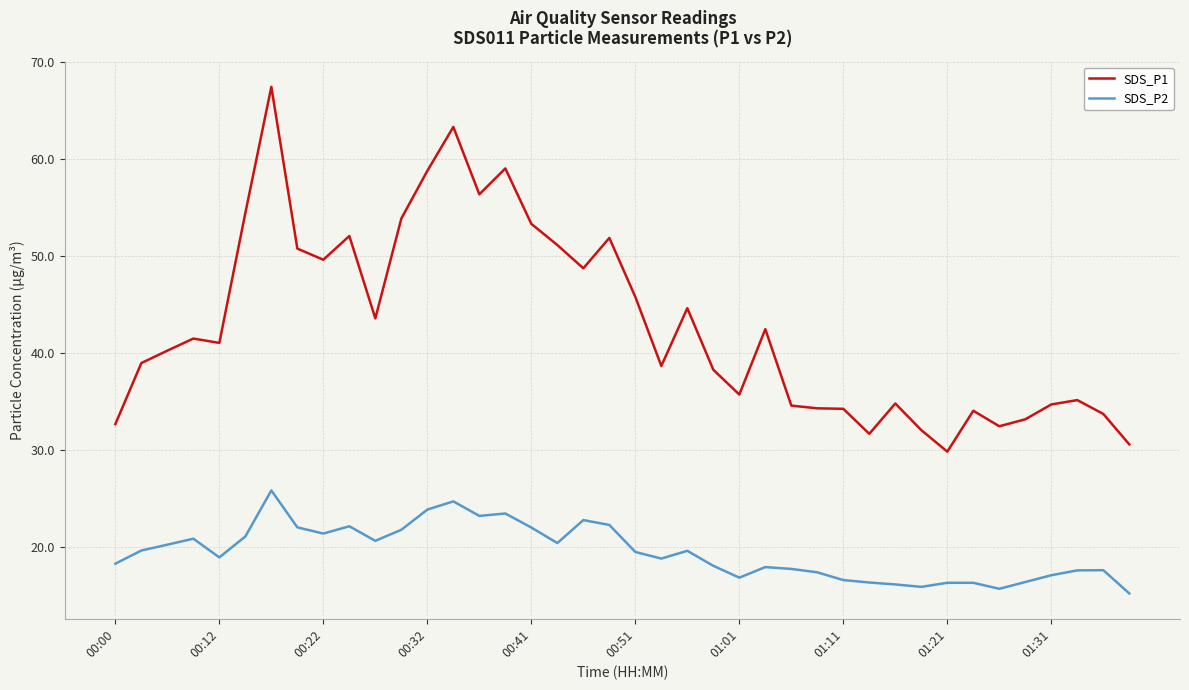

What is the lowest value of the SDS_P1 series?

29.8